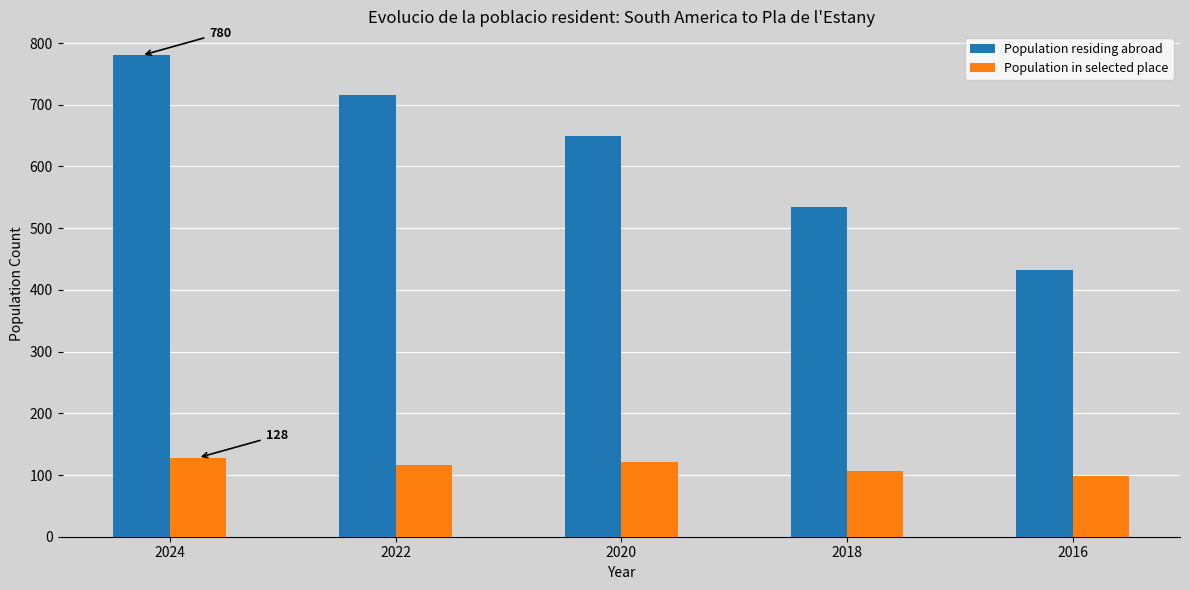

What are all the series names shown in the legend?

Population residing abroad, Population in selected place